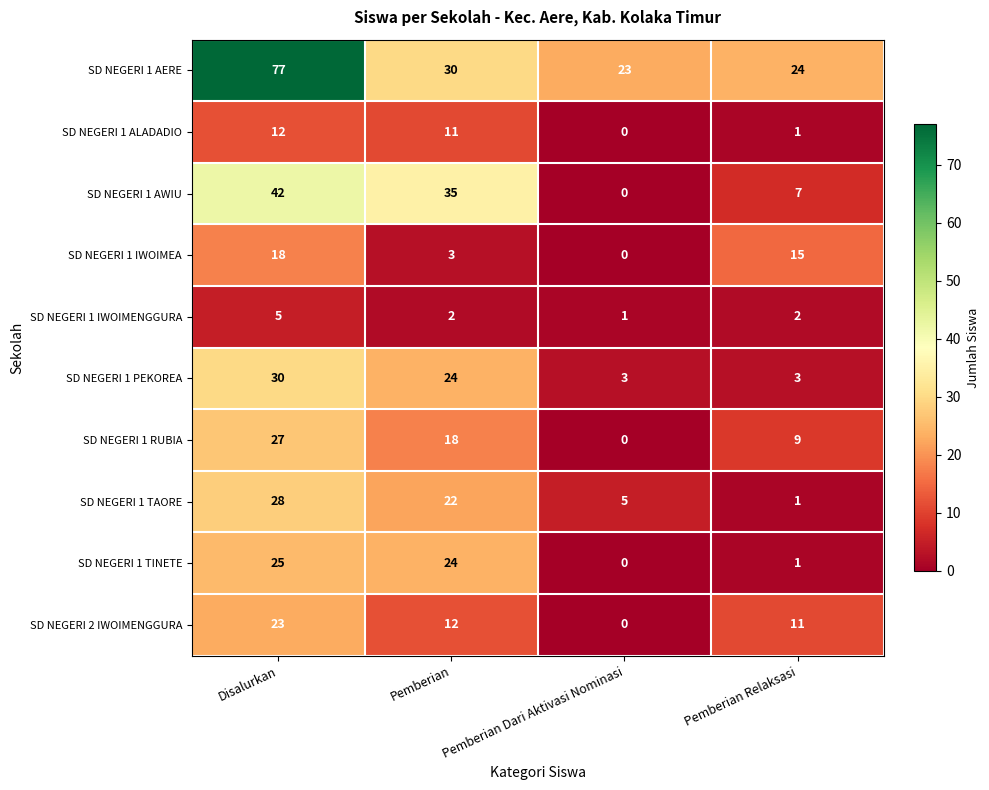

List the labels in order of SD NEGERI 1 TINETE value, smallest first.

Pemberian Dari Aktivasi Nominasi, Pemberian Relaksasi, Pemberian, Disalurkan